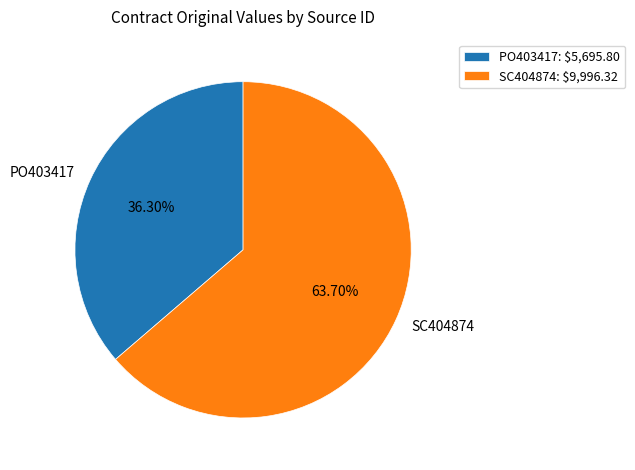

How much of the chart is everything except SC404874?

36.3%